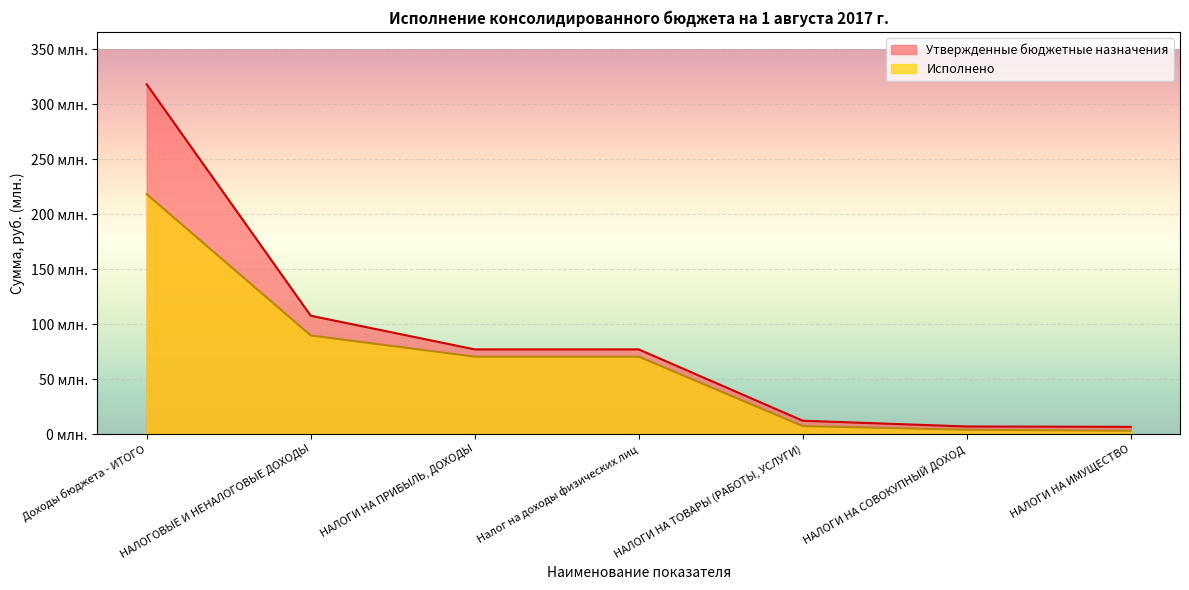

How many data points in Исполнено are less than 70?

3